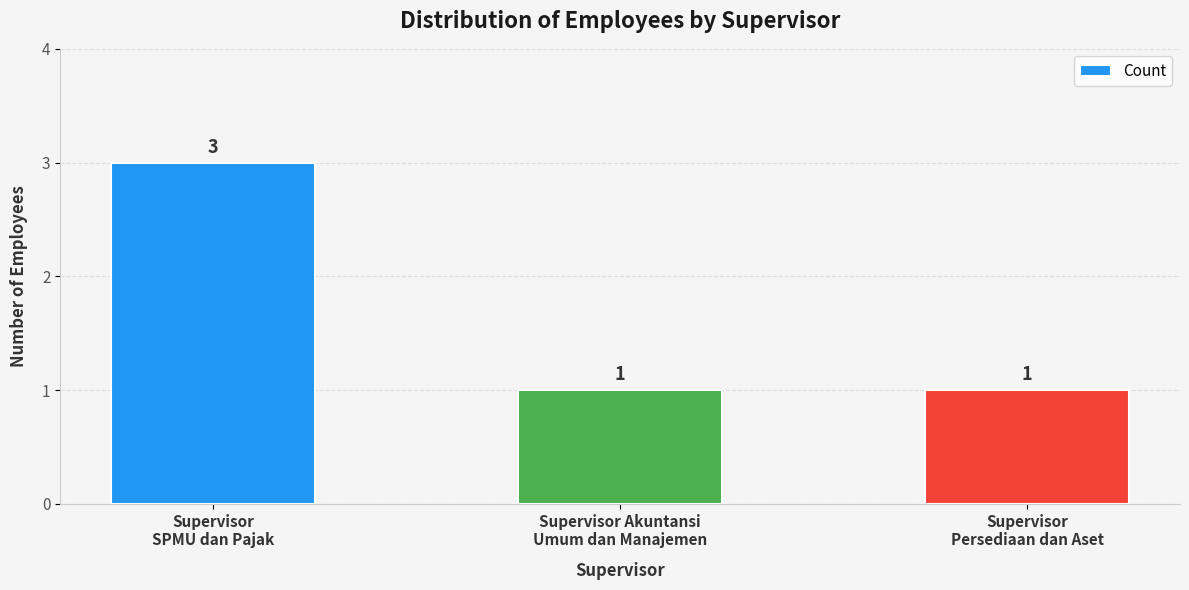

Reading left to right, what are all the values shown in this chart?

3	1	1